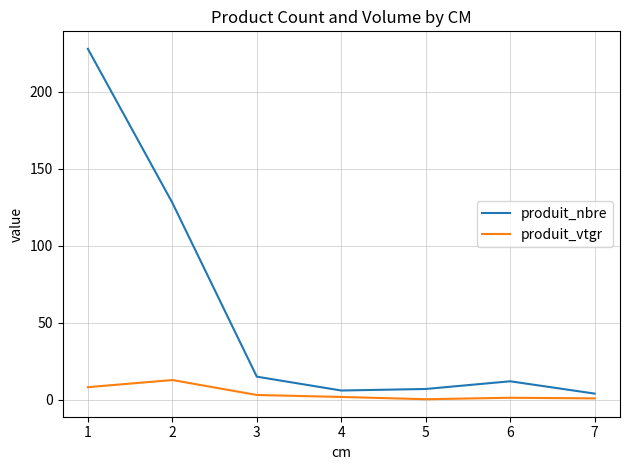

Which series has the largest total across all categories?

produit_nbre